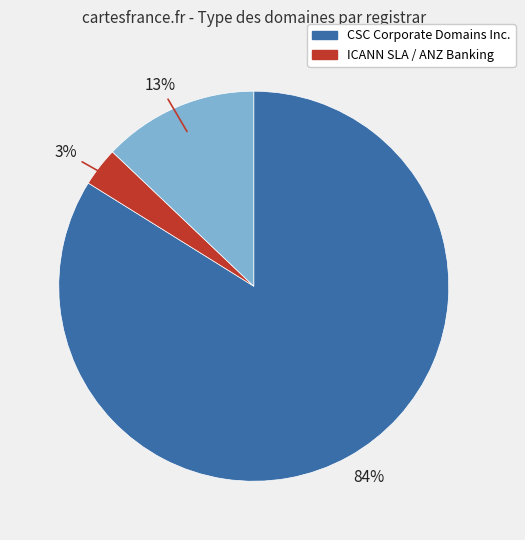

Is there a majority slice in this chart?

Yes